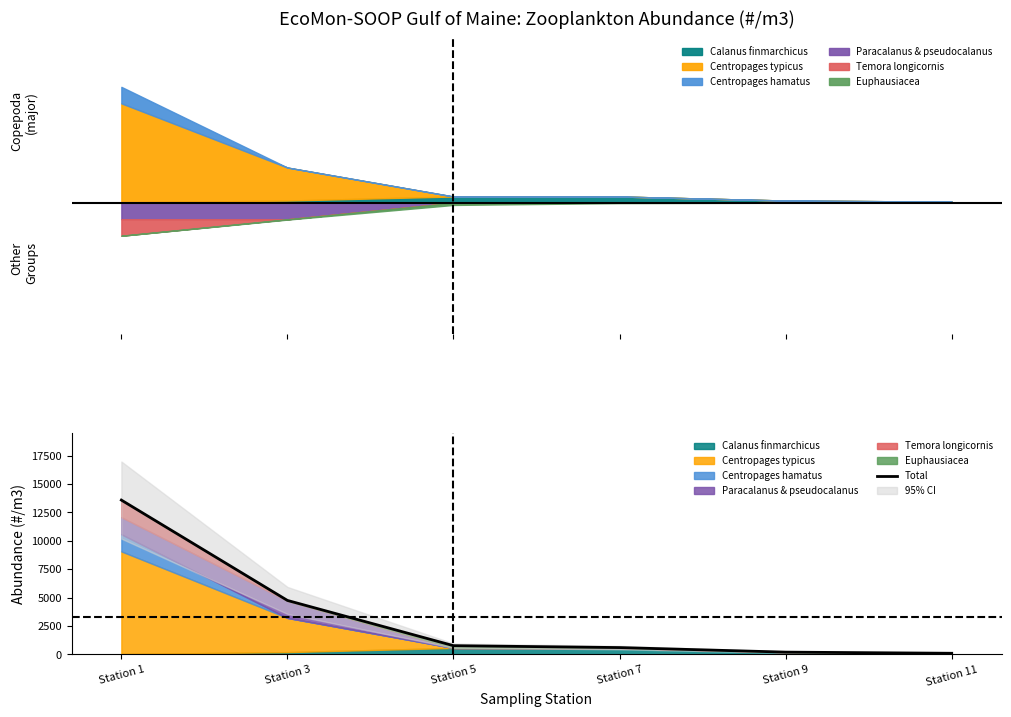

True or false: the data has more than 2 interior local peaks.

False